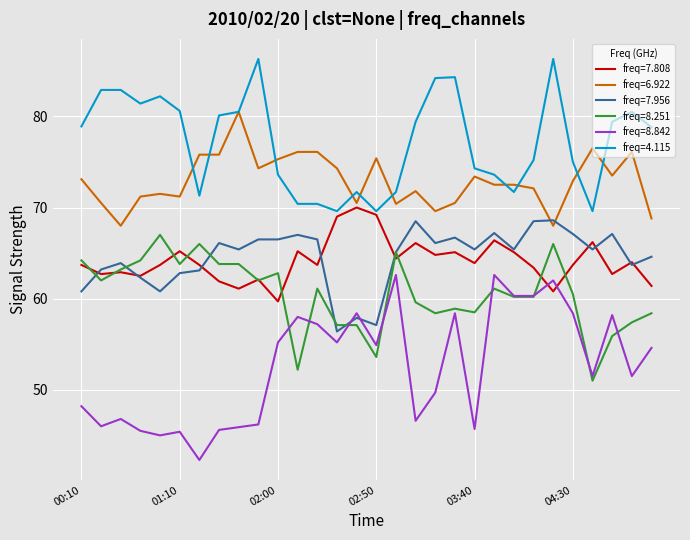

True or false: freq=4.115 and freq=8.842 cross at least once.

False